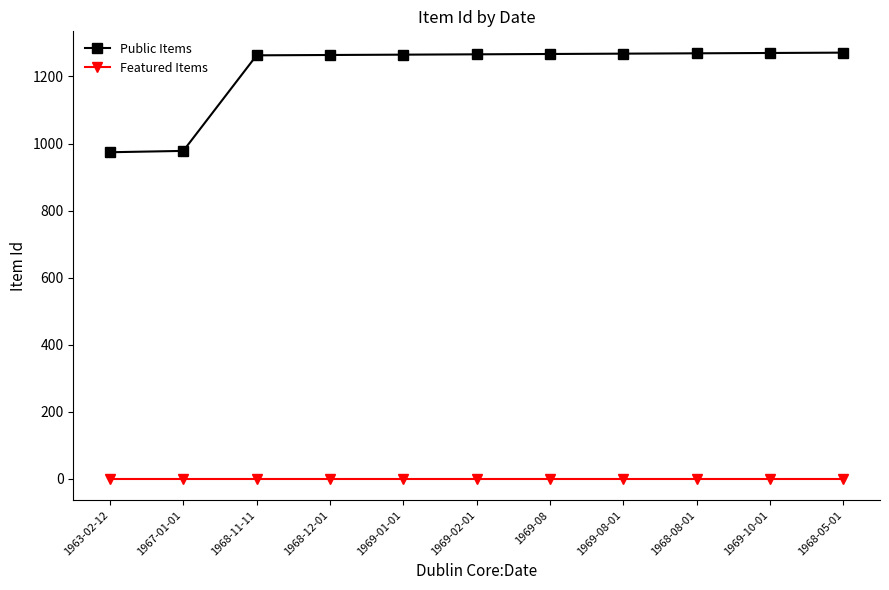

What is the average value of the Public Items series?

1214